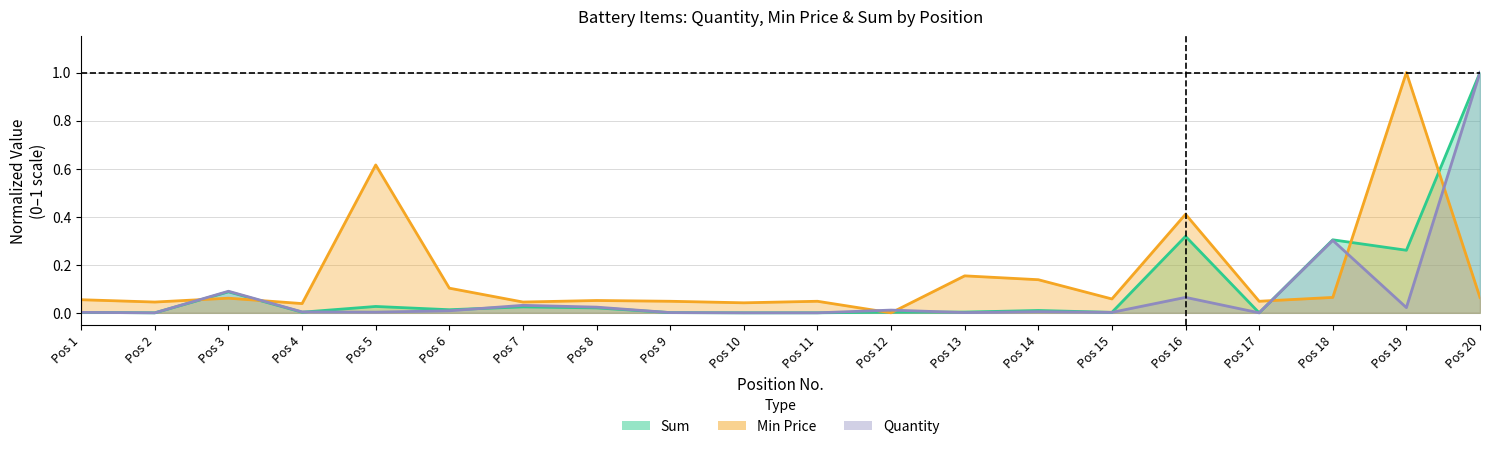

The Quantity series shows 0.0 at Pos 1. True or false?

True